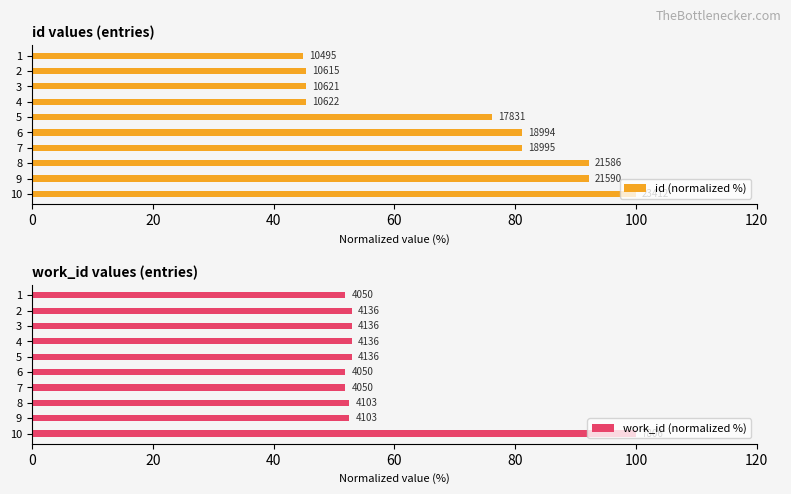

What is the value of the id (normalized %) bar at the 3rd from the left?

45.4